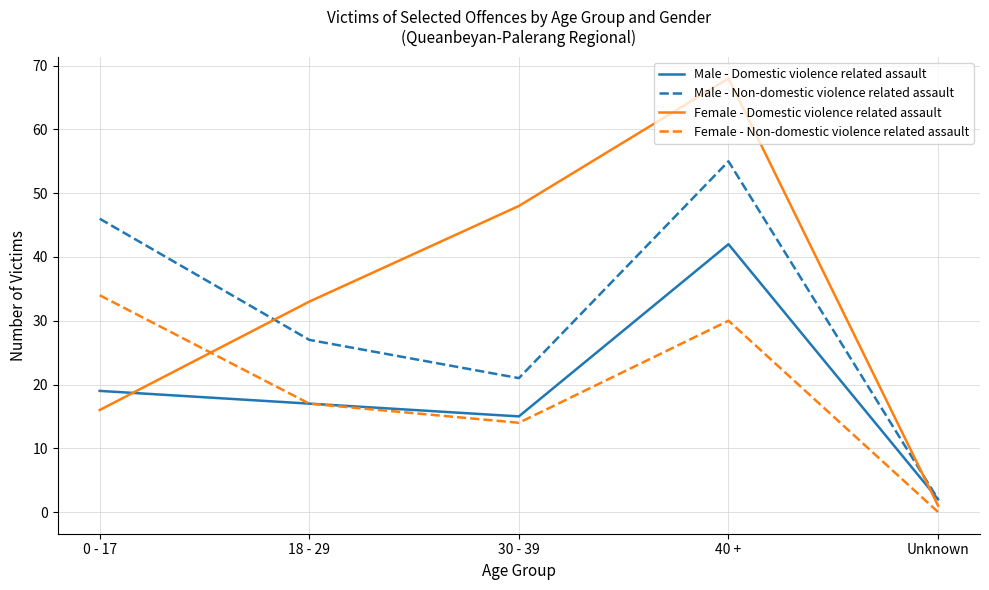

What is the difference between the Female - Domestic violence related assault values at Unknown and 30 - 39?

47